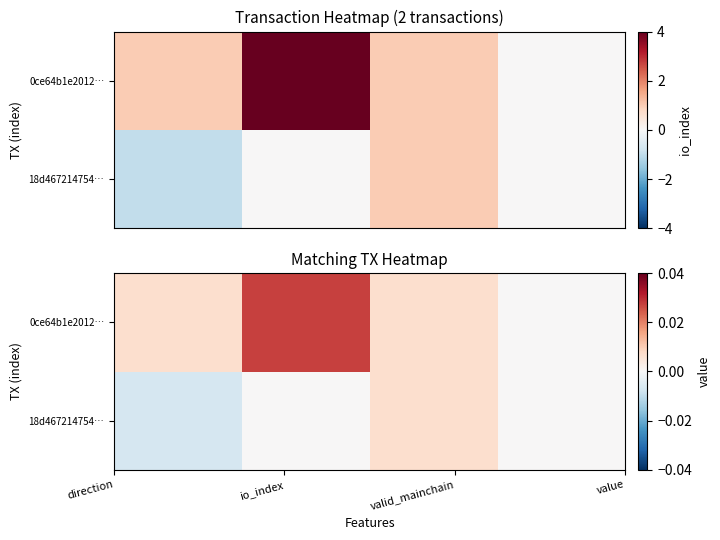

Count the number of data series in this chart.

2